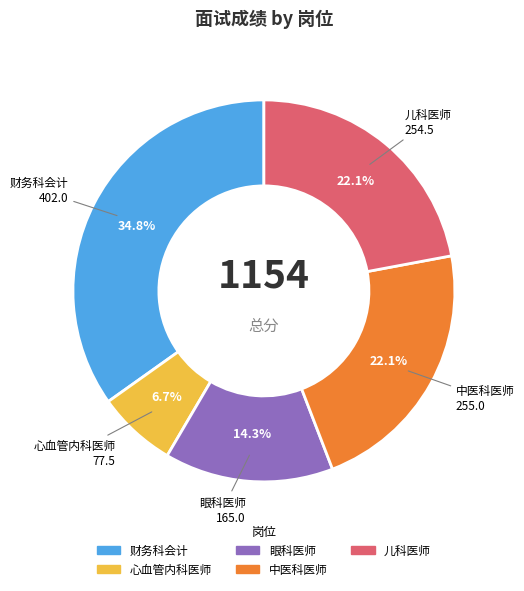

What percentage is the 财务科会计 slice, to the nearest percent?

35%